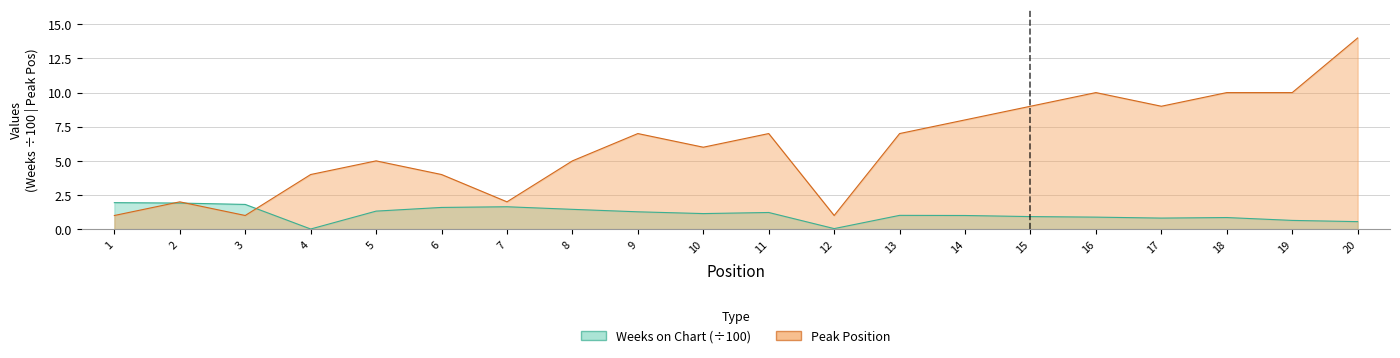

Is it true that Peak Position equals 14.9 at 18?

False